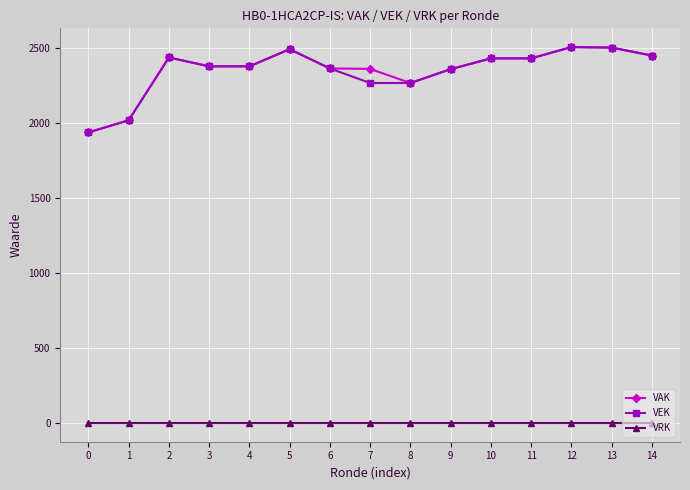

True or false: VRK has a value of 0 at 4.

True